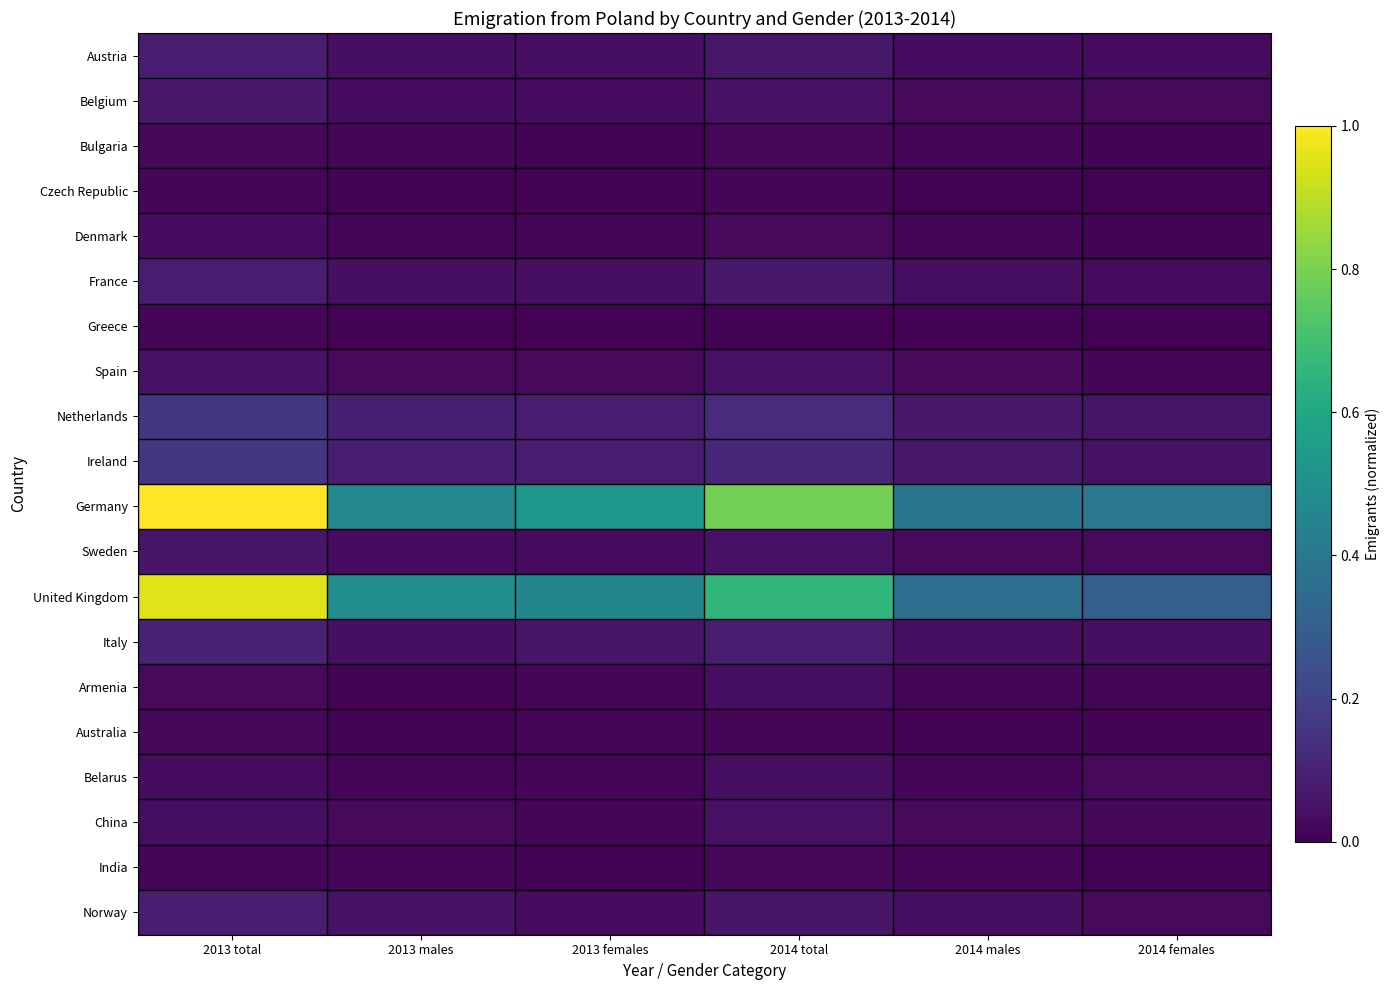

List the series in order of their peak value, lowest first.

Greece, Czech Republic, India, Bulgaria, Australia, Denmark, Armenia, Belarus, China, Spain, Sweden, Belgium, France, Austria, Norway, Italy, Ireland, Netherlands, United Kingdom, Germany